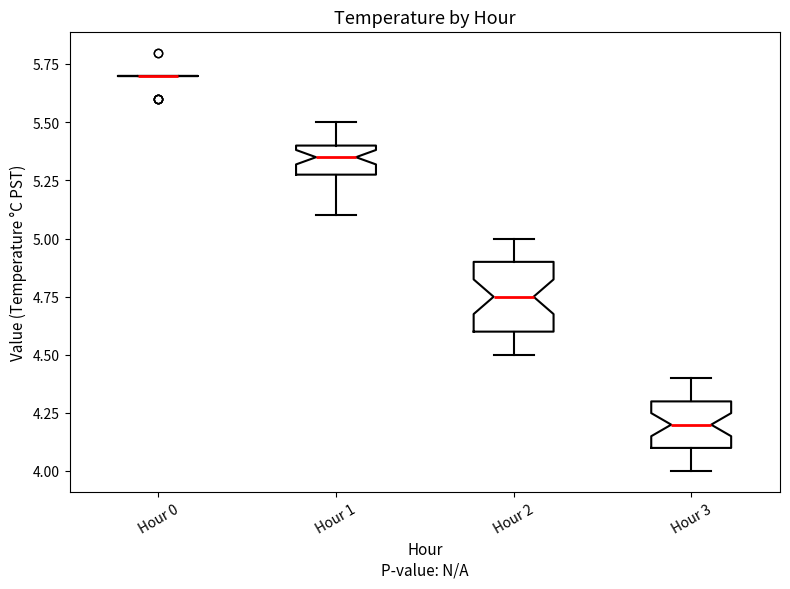

Comparing the boxes themselves (not the whiskers), which one is the tallest?

Hour 2